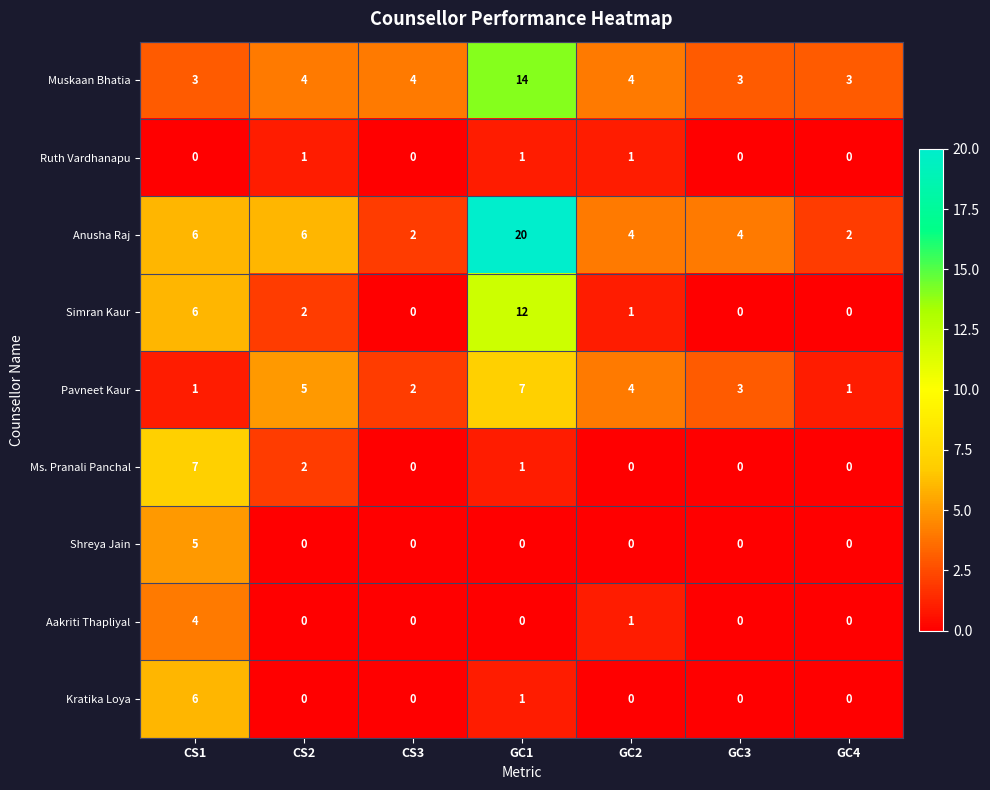

Which series changed the most between CS2 and GC1?

Anusha Raj